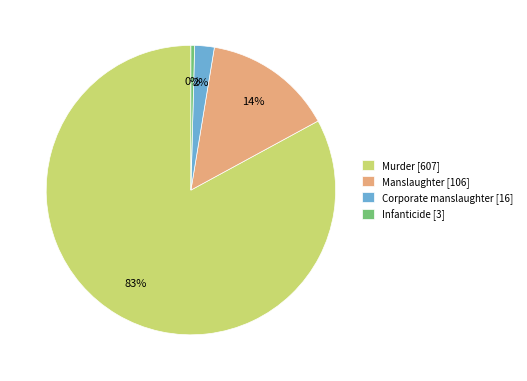

Do Corporate manslaughter and Manslaughter together represent more than half of the pie?

No